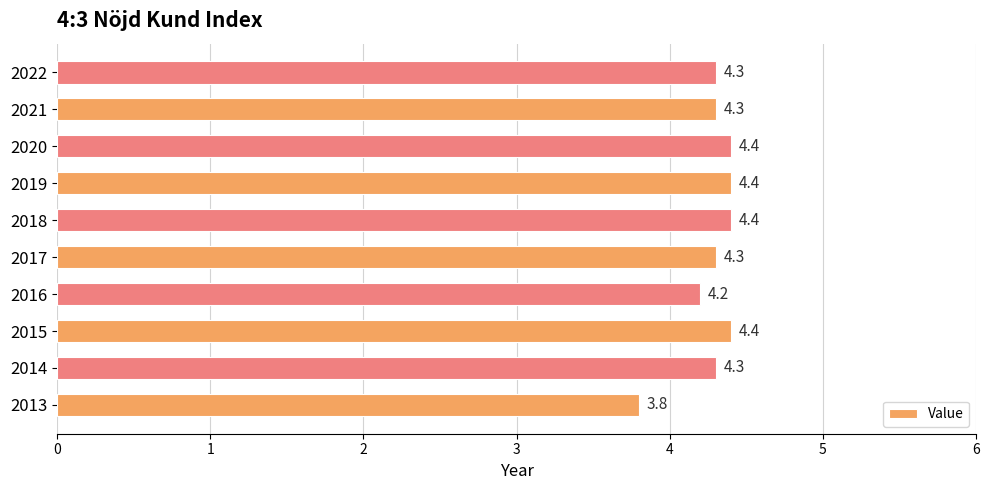

What is the smallest value displayed?

3.8